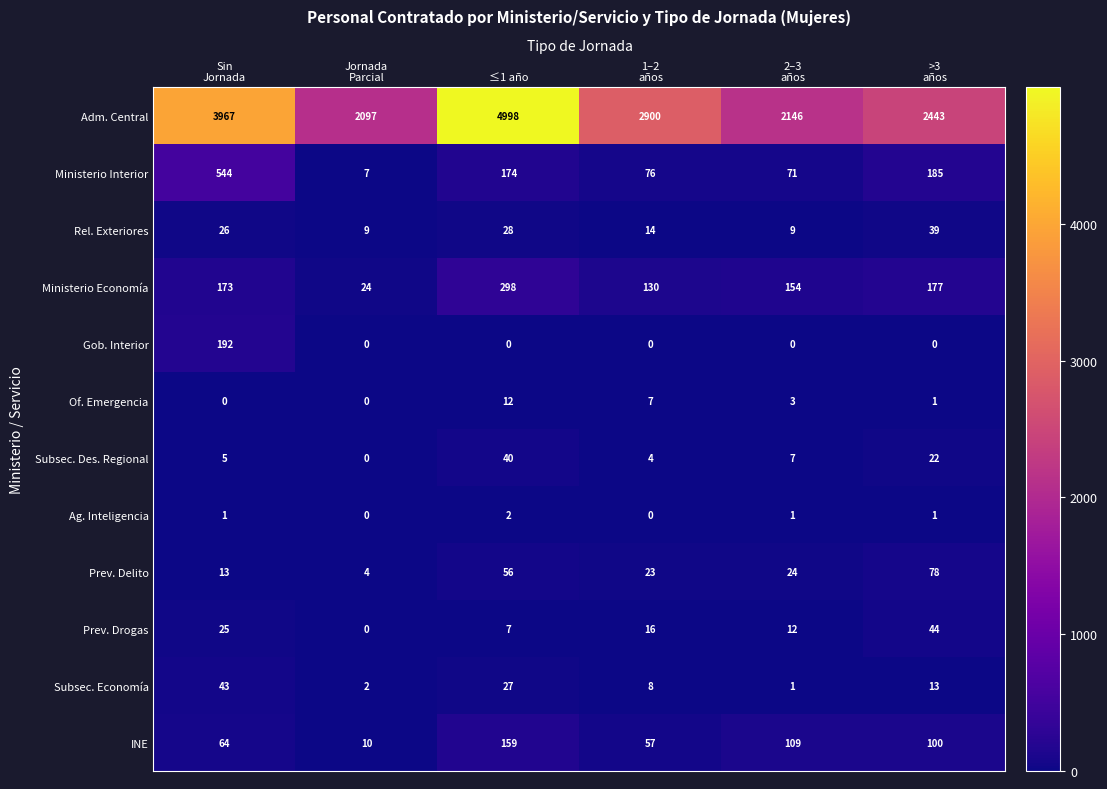

How many Ag. Inteligencia values are between 0 and 1?

5